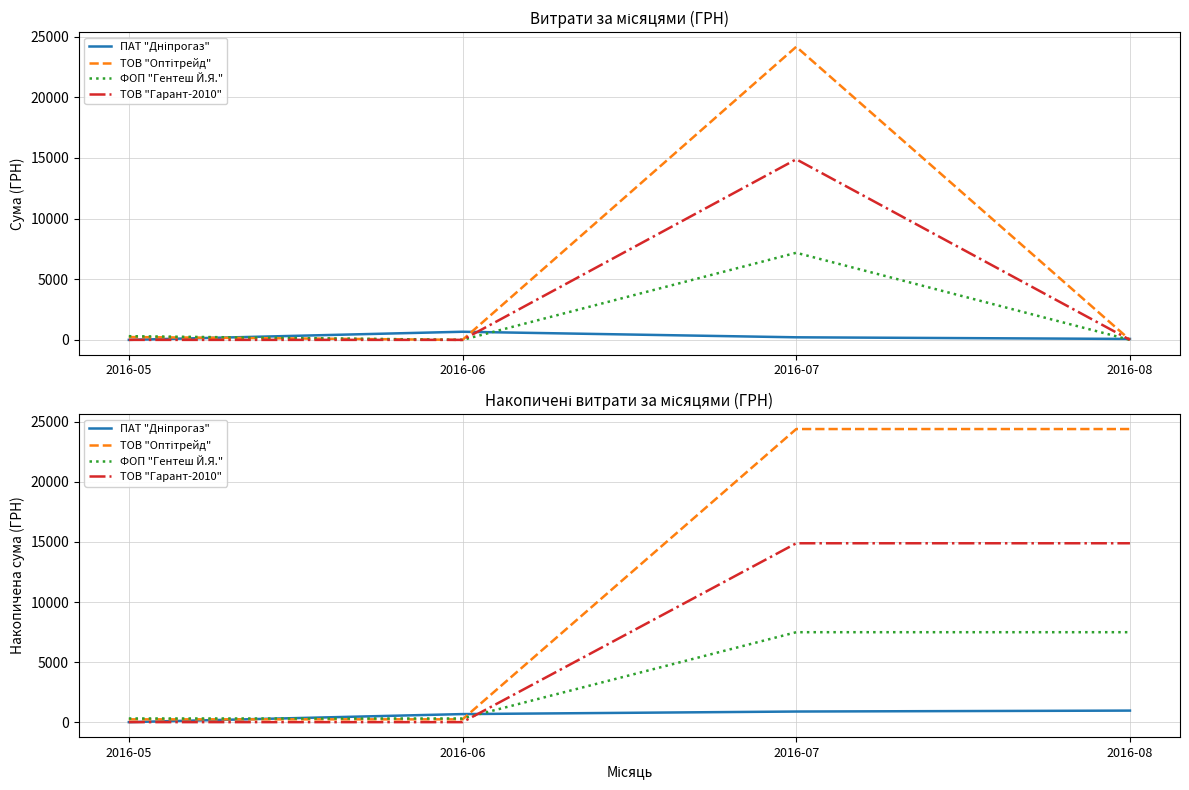

Between 2016-05 and 2016-07, which is larger?

2016-07